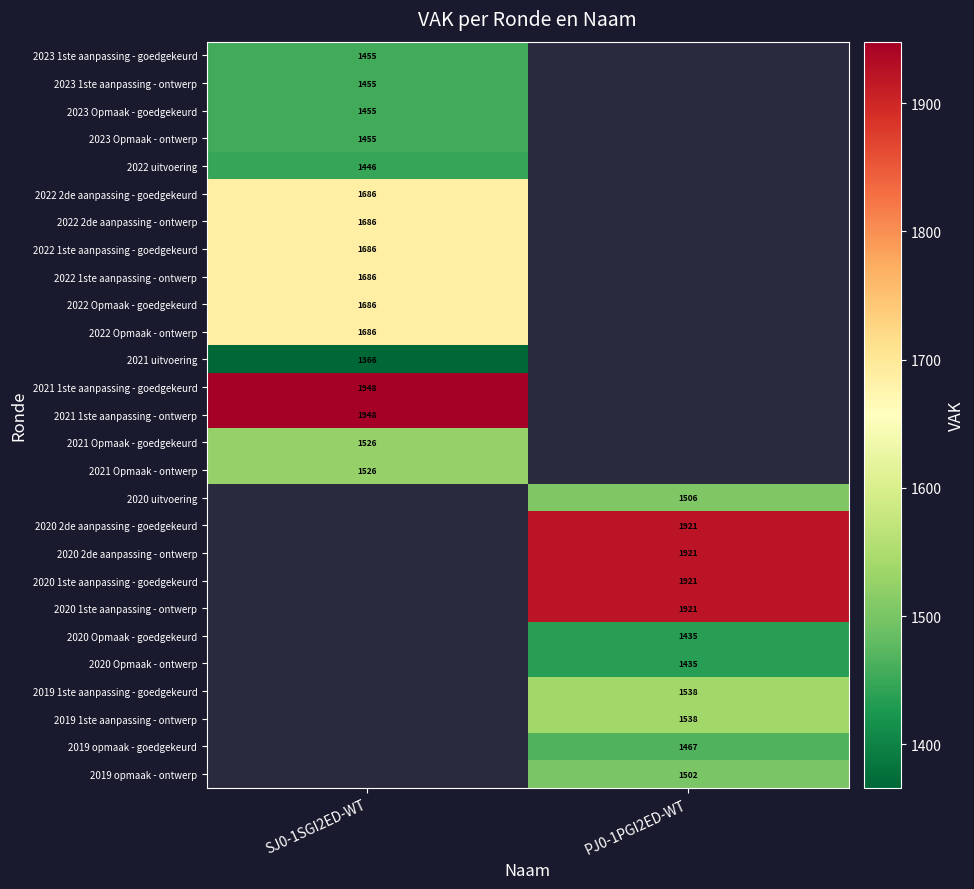

The 2020 1ste aanpassing - goedgekeurd series shows 1921 at PJ0-1PGI2ED-WT. True or false?

True